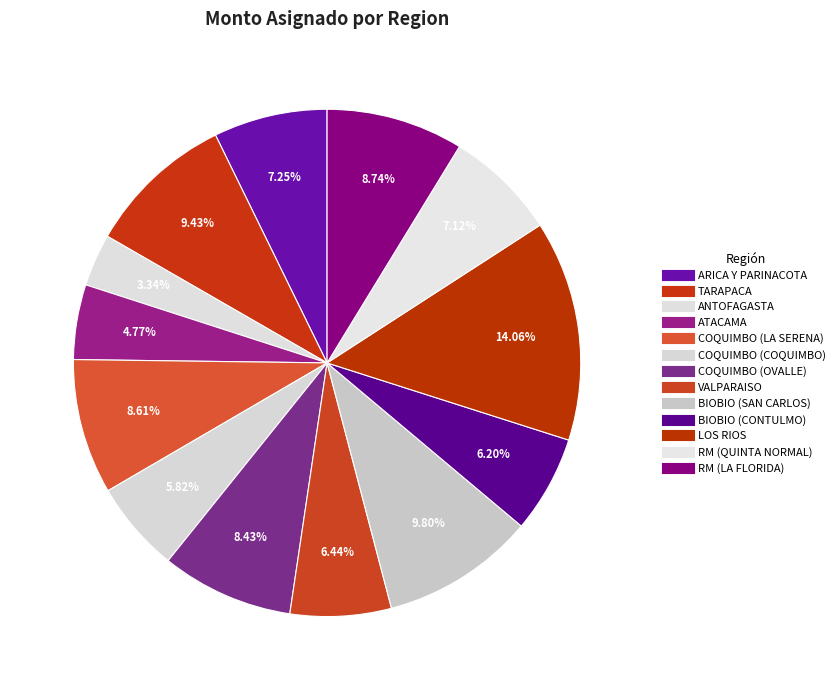

To the nearest percent, what is the average slice percentage?

8%